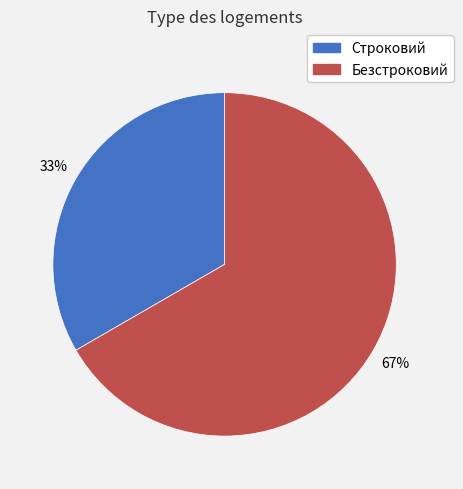

To the nearest percent, what portion does Безстроковий represent?

67%